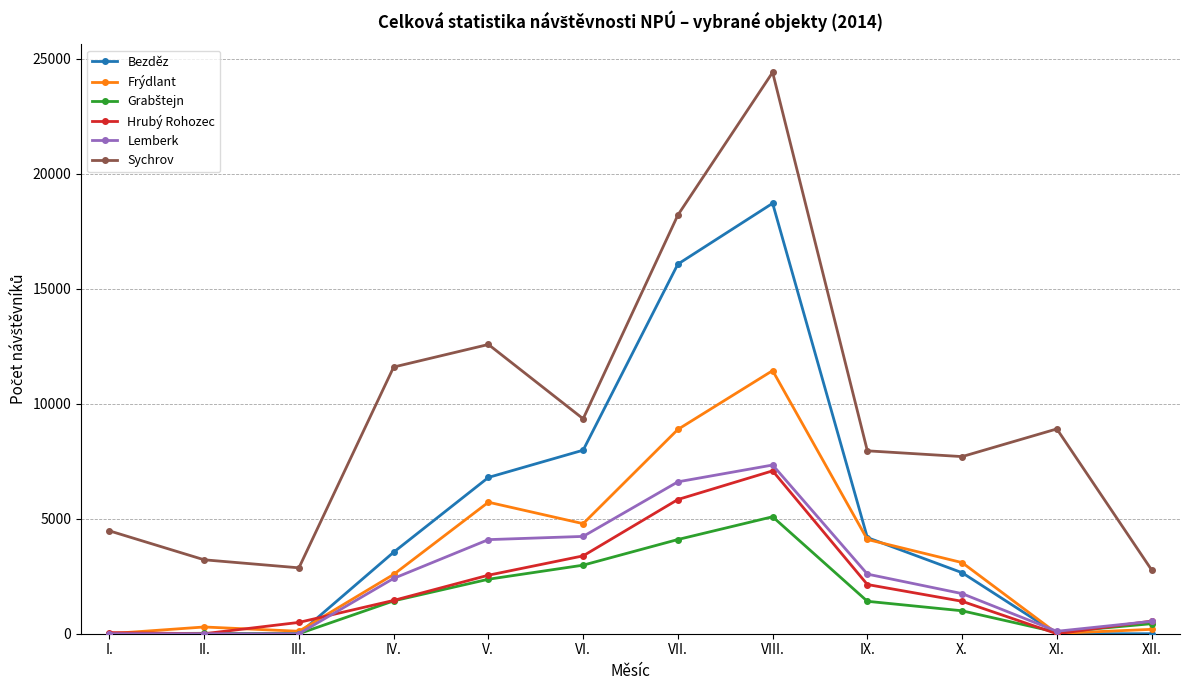

Count the number of categories in the chart.

12